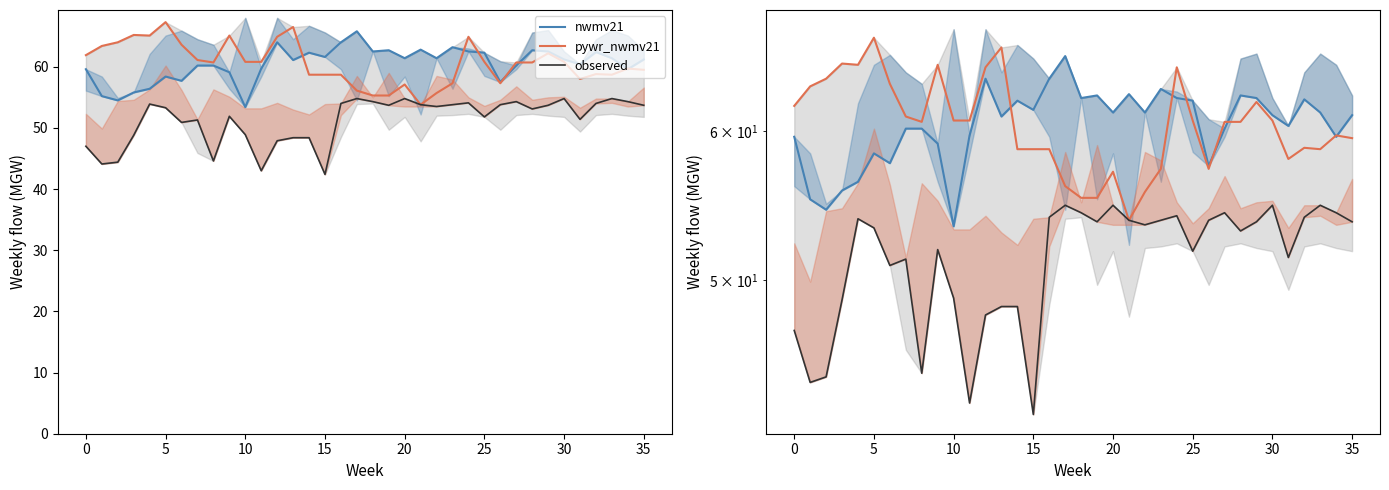

At how many categories does at least one series exceed 60?

34